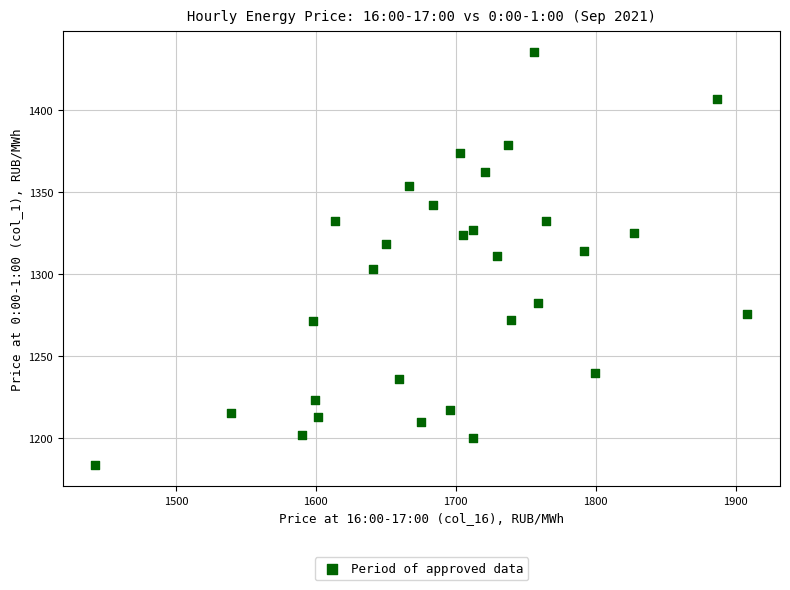

What is the range of X values (max minus min)?

465.8